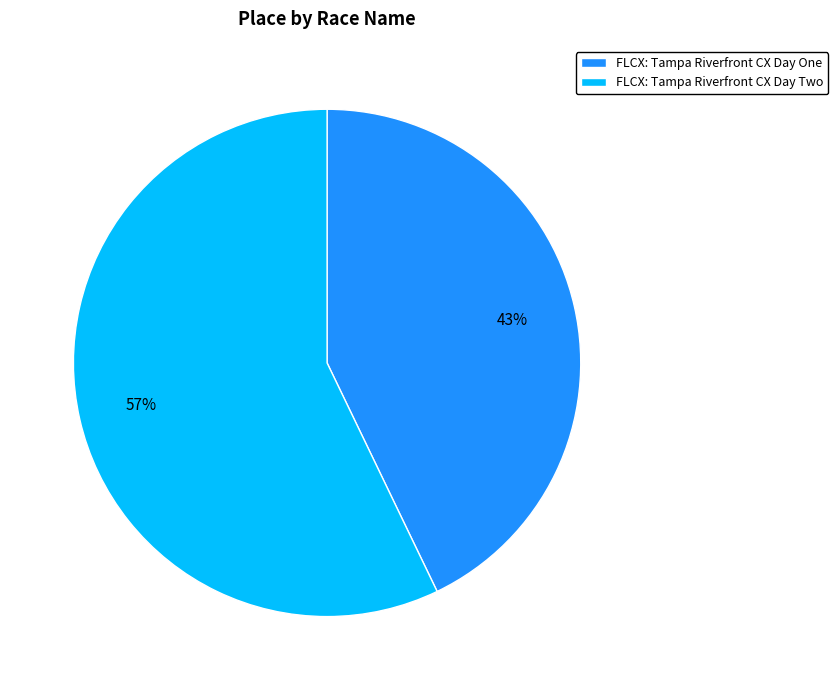

Is it true that FLCX: Tampa Riverfront CX Day One is 50% of the pie?

False